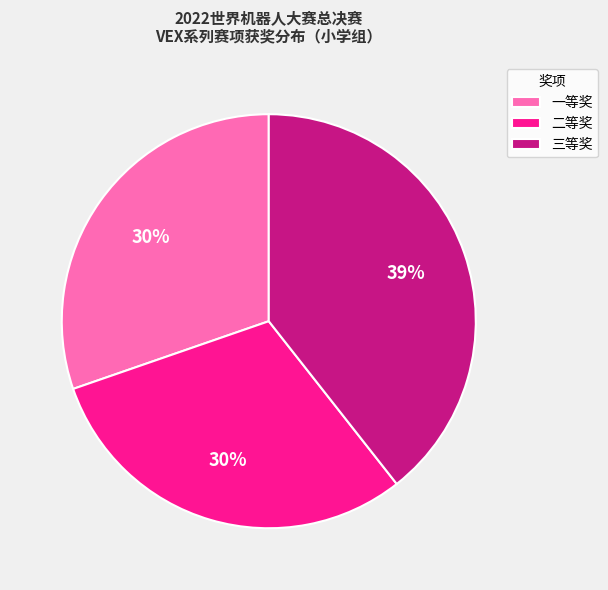

True or false: 三等奖 accounts for 39% of the total.

True